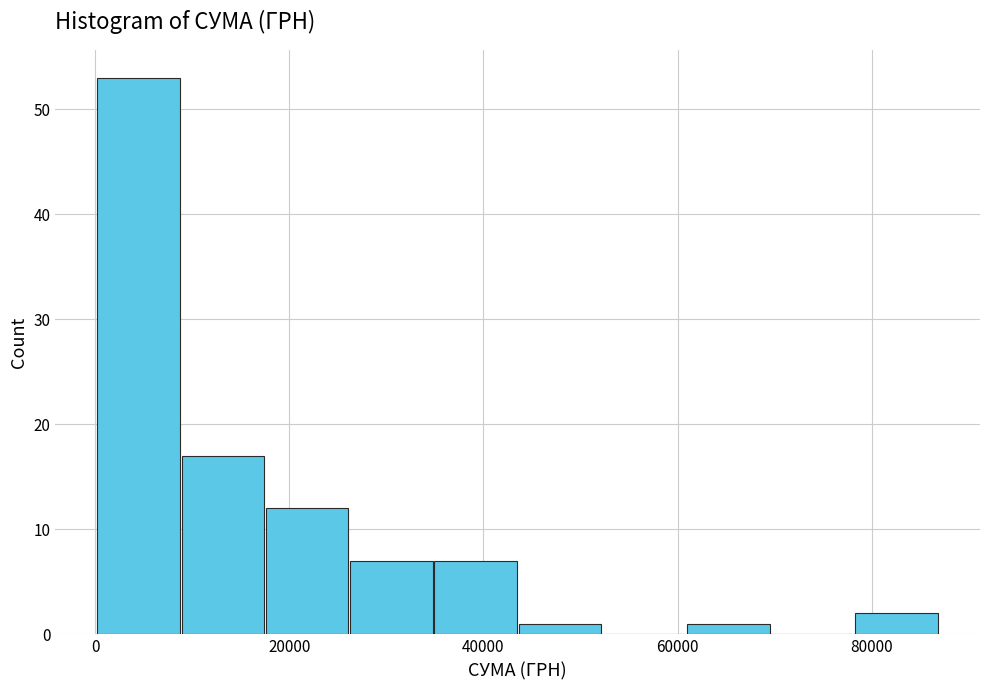

What is the height of the bar covering 44000 to 52000 on the x-axis? Neither the bar edges nor the heights are printed on the chart, so give them approximately, as read against the axes.

1